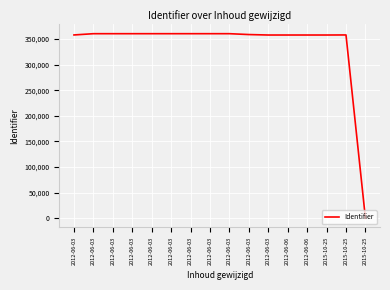

What is the difference between the values at 2015-10-25 and 2012-06-06?

133